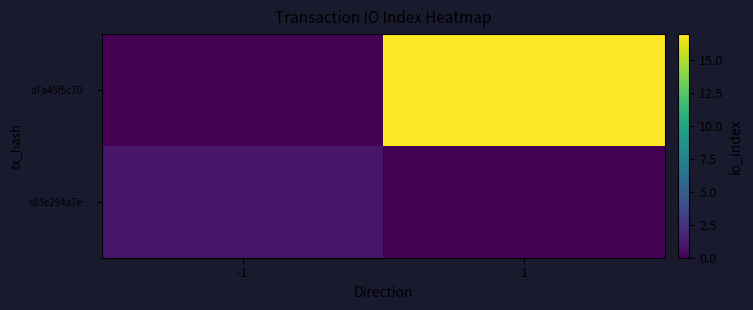

Rank the series by their average value, from highest to lowest.

d7a45f5c70…, c83e294a7e…